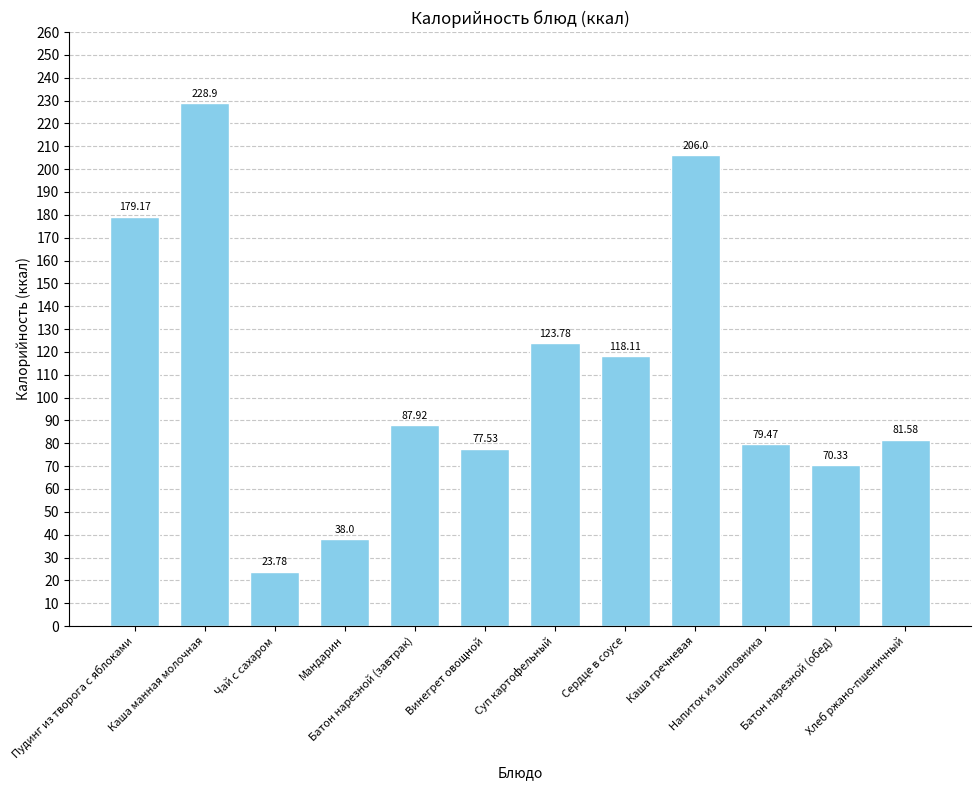

What is the change in value from Каша манная молочная to Батон нарезной (завтрак)?

-141.0